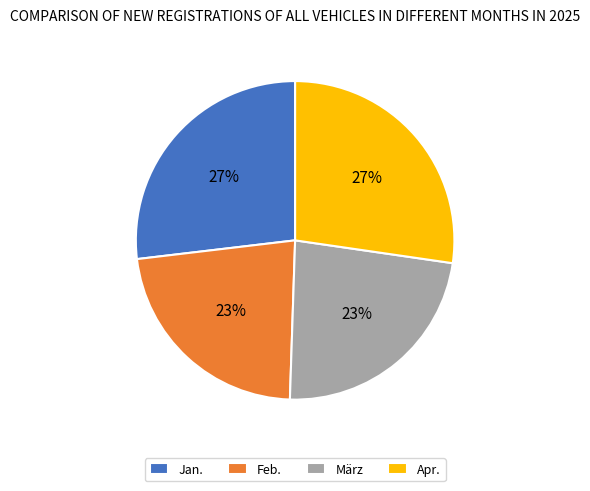

Is the sum of Feb. and März greater than half?

No